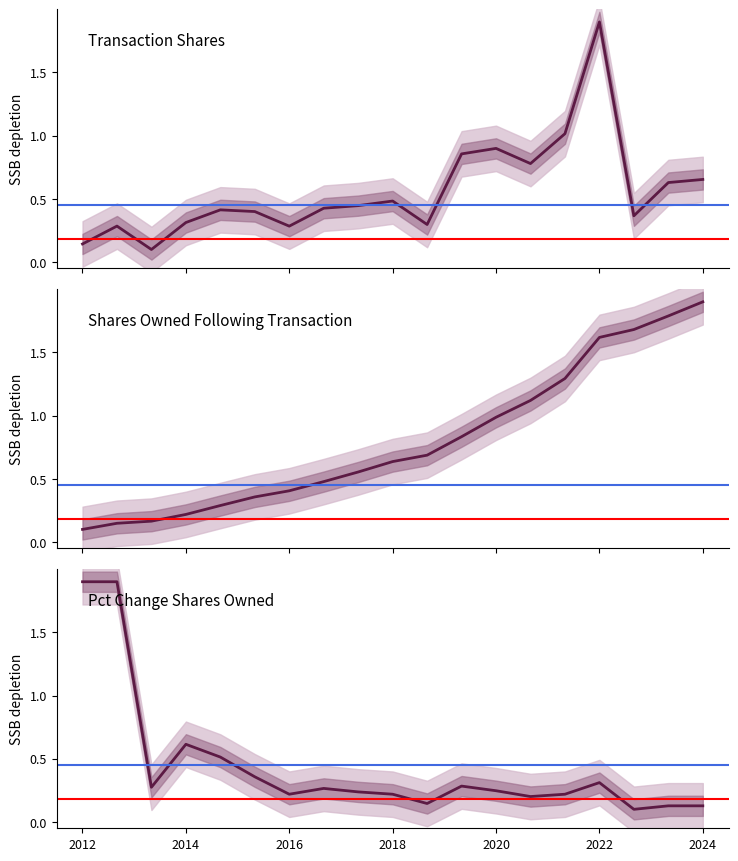

Reading left to right, extract all data points from this chart.

Transaction Shares: 0.1	0.3	0.1	0.3	0.4	0.4	0.3	0.4	0.4	0.5	0.3	0.9	0.9	0.8	1.0	1.9	0.4	0.6	0.7
Shares Owned Following Transaction: 0.1	0.1	0.2	0.2	0.3	0.4	0.4	0.5	0.6	0.6	0.7	0.8	1.0	1.1	1.3	1.6	1.7	1.8	1.9
Pct Change Shares Owned: 1.9	1.9	0.3	0.6	0.5	0.4	0.2	0.3	0.2	0.2	0.1	0.3	0.2	0.2	0.2	0.3	0.1	0.1	0.1